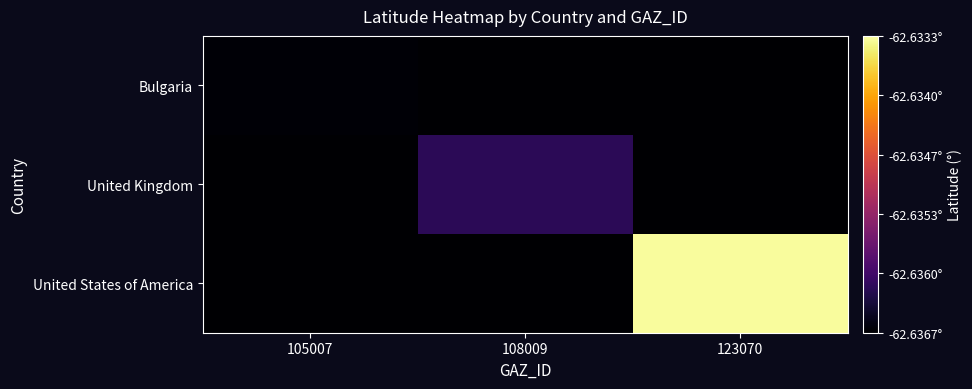

What is the smallest value displayed?

-62.6